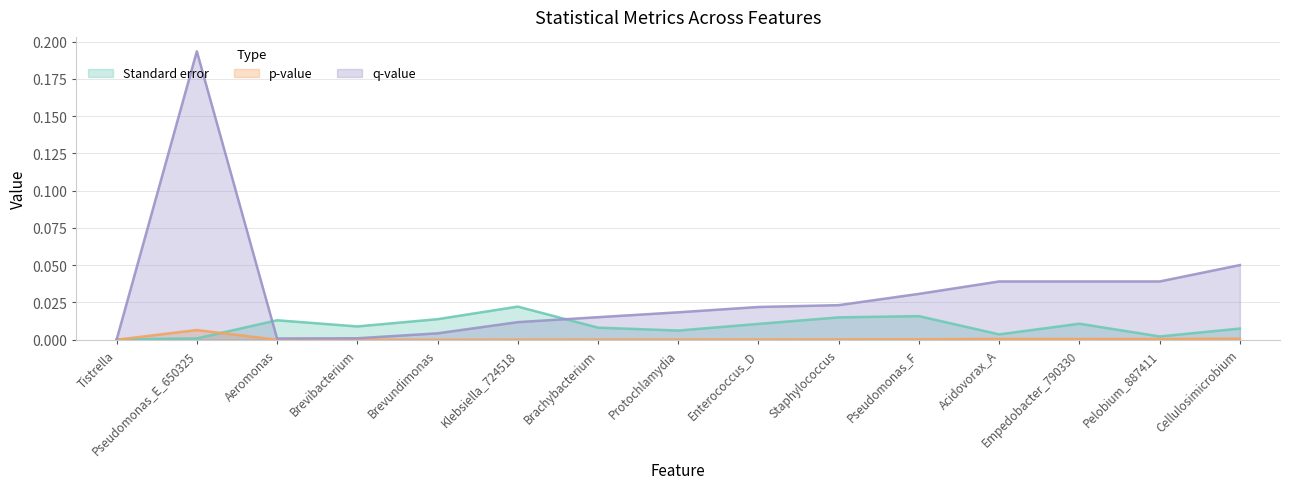

At which category does p-value reach its first local peak?

Pseudomonas_E_650325